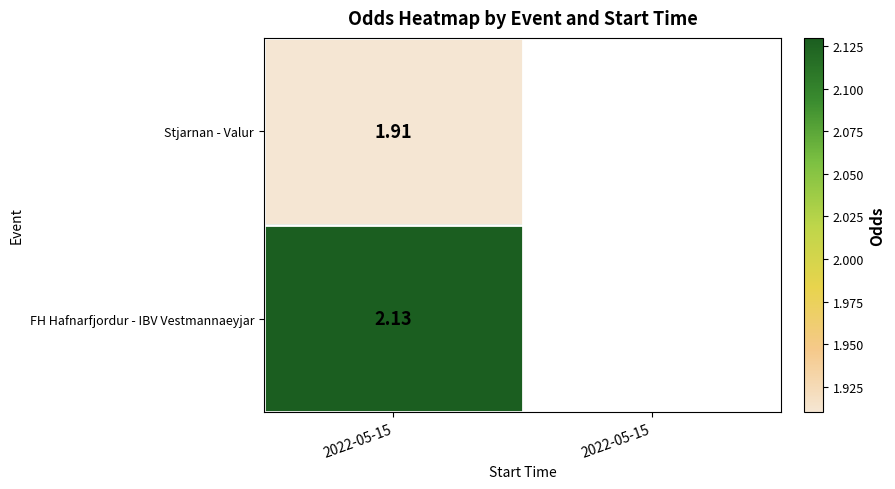

What is the maximum value shown in the chart?

2.1